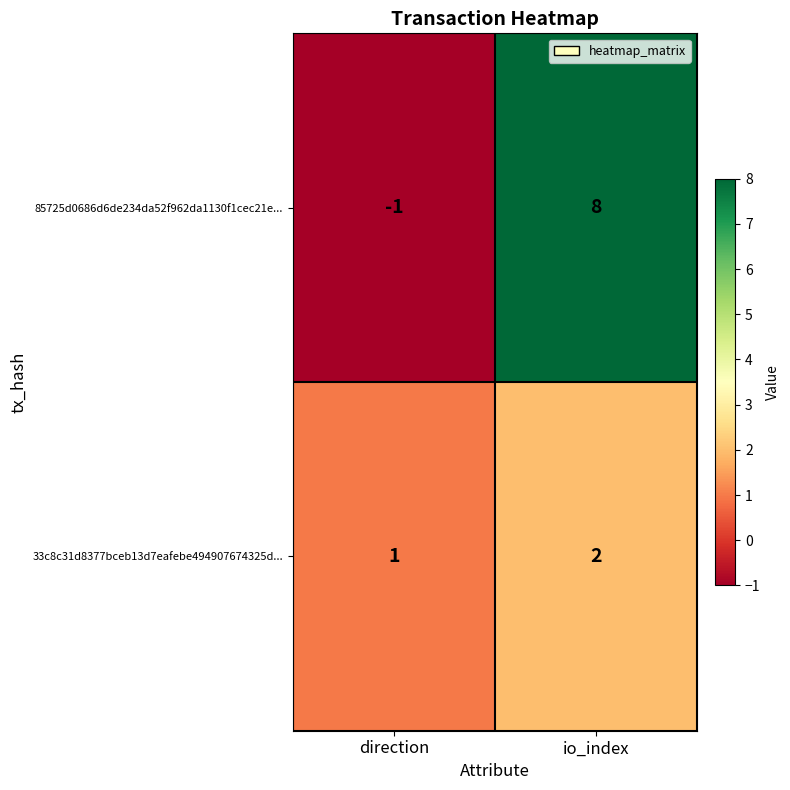

What is the greatest value displayed?

8